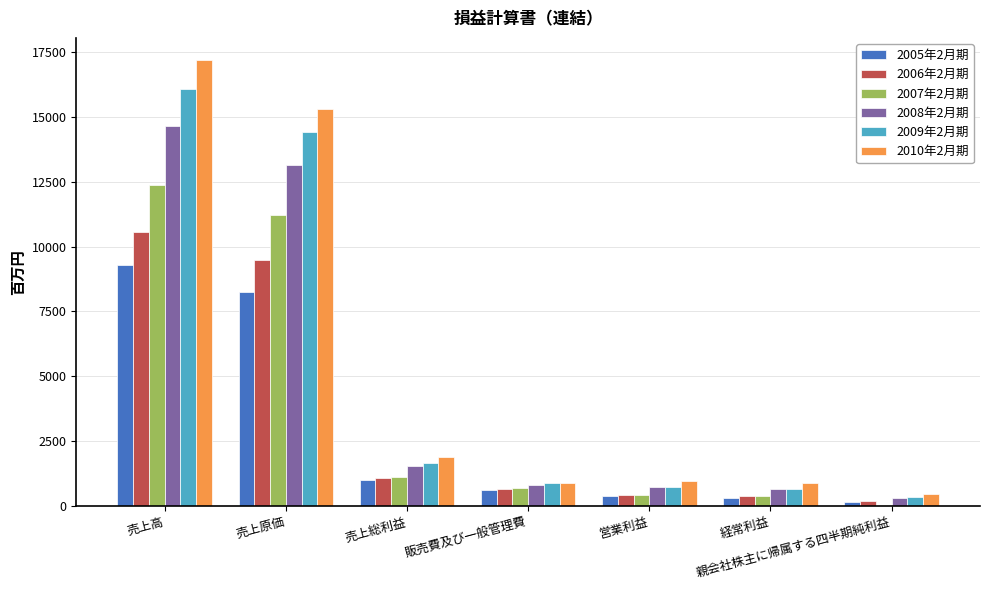

Which series changed the most between 売上原価 and 販売費及び一般管理費?

2010年2月期